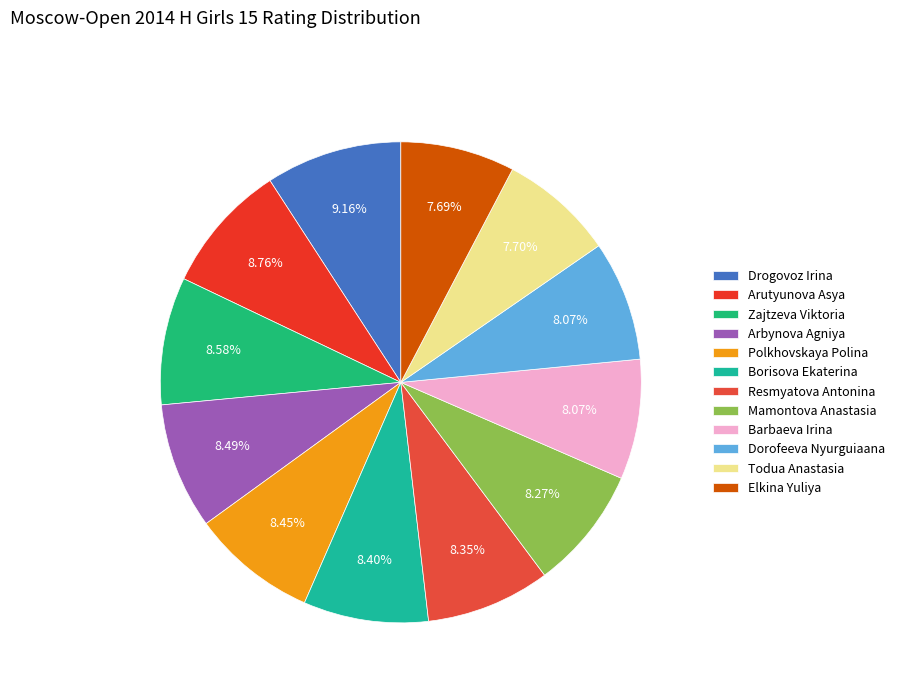

How many segments does this pie chart have?

12